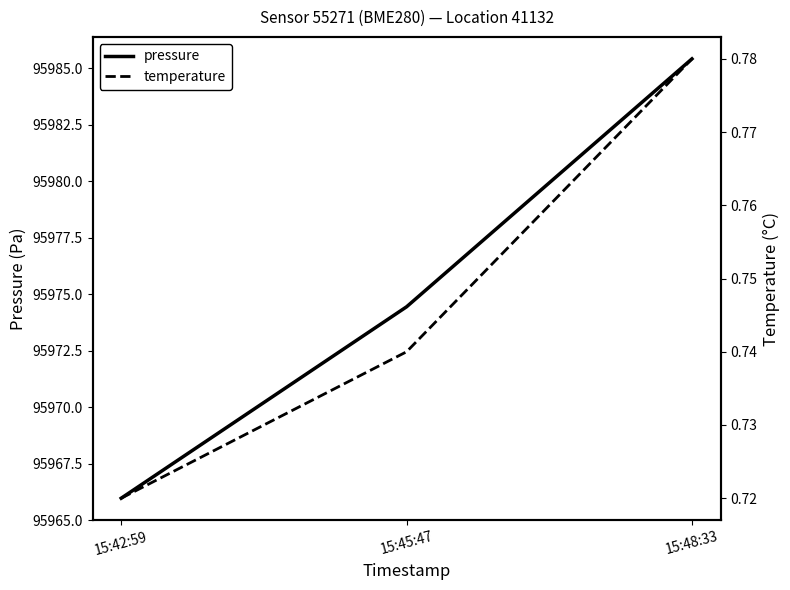

At which category is the sum across all series the highest?

15:48:33